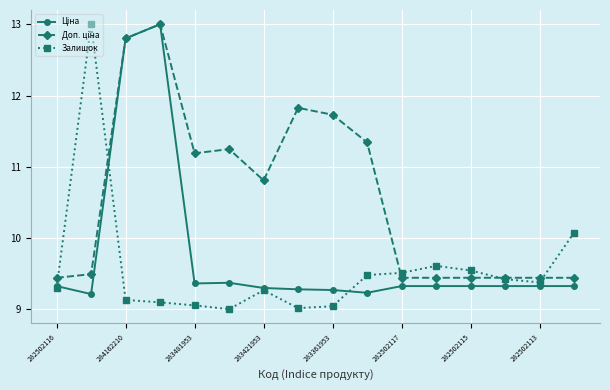

What is the greatest value displayed?

13.0